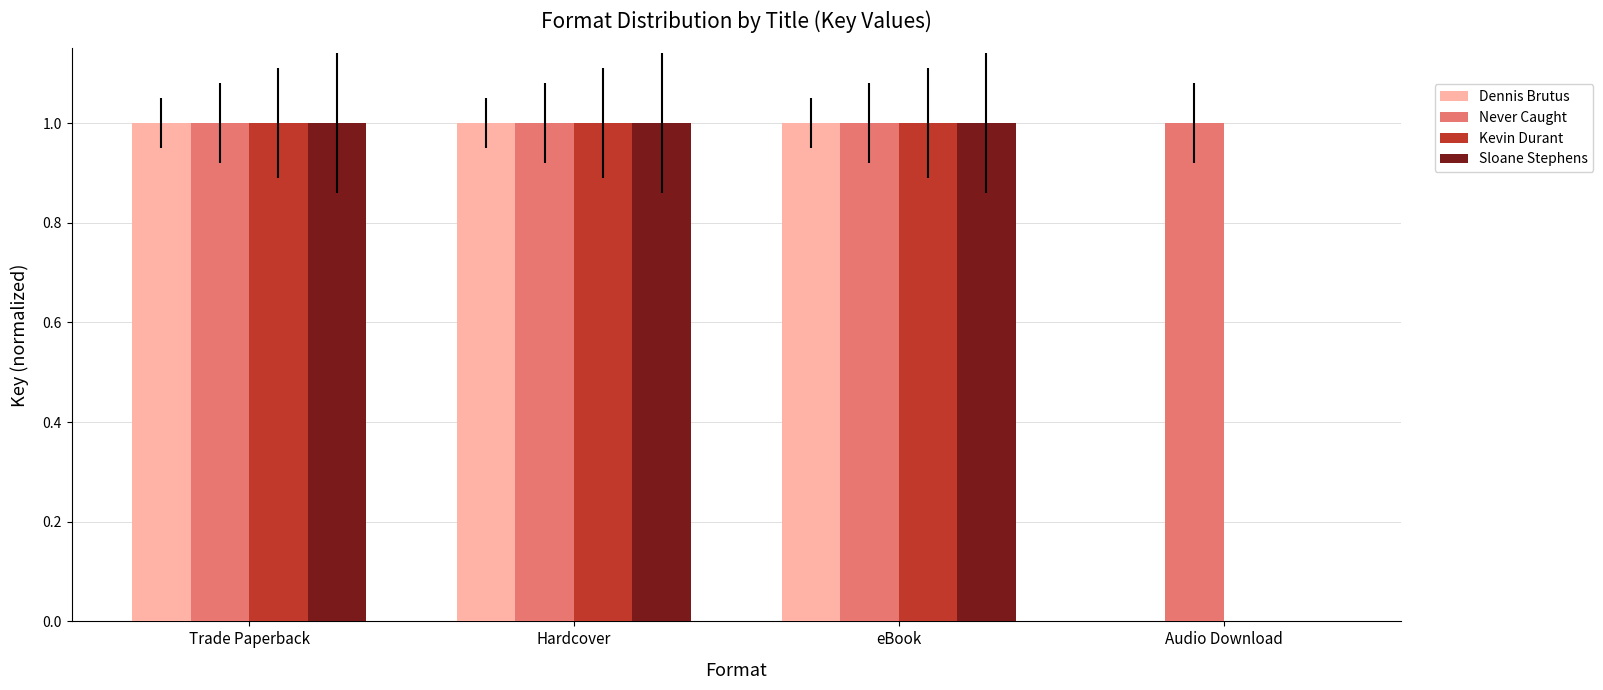

Reading left to right, transcribe all the data shown in this chart.

Dennis Brutus: 1	1	1	0
Never Caught: 1	1	1	1
Kevin Durant: 1	1	1	0
Sloane Stephens: 1	1	1	0